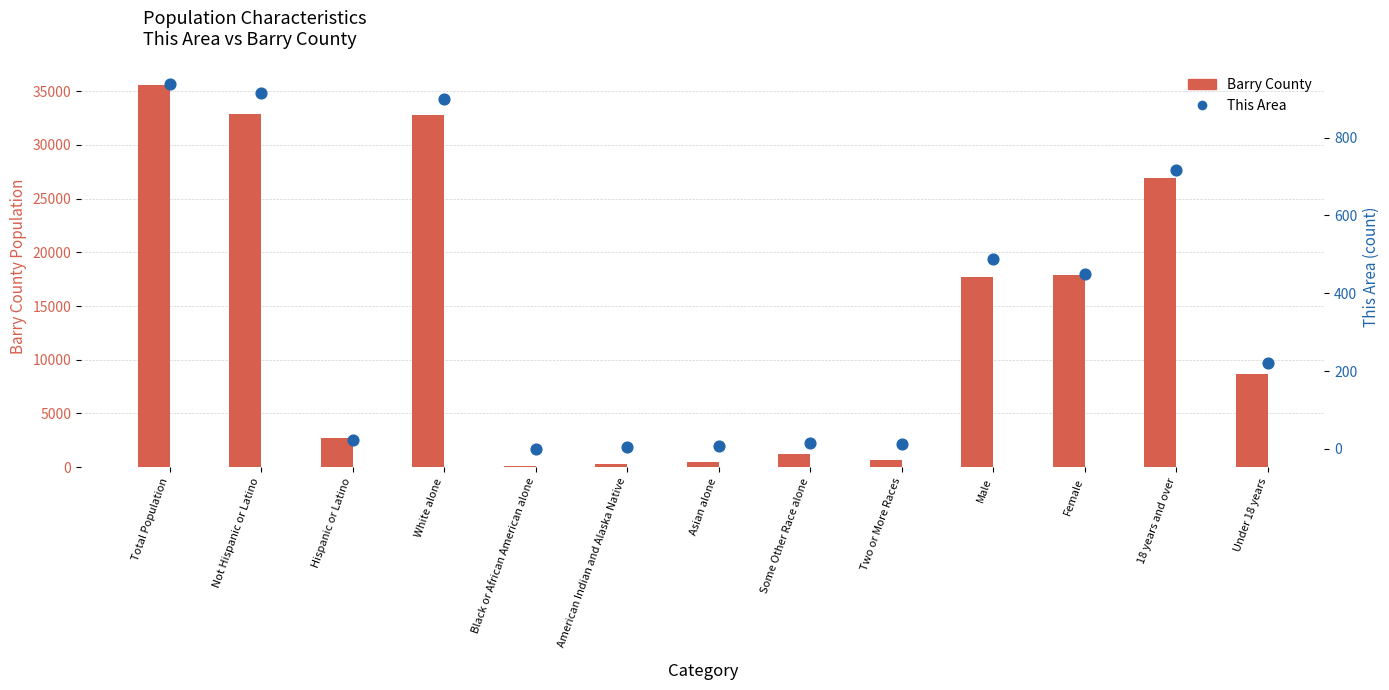

Is the value of This Area at Asian alone greater than the value of Barry County at Two or More Races?

No